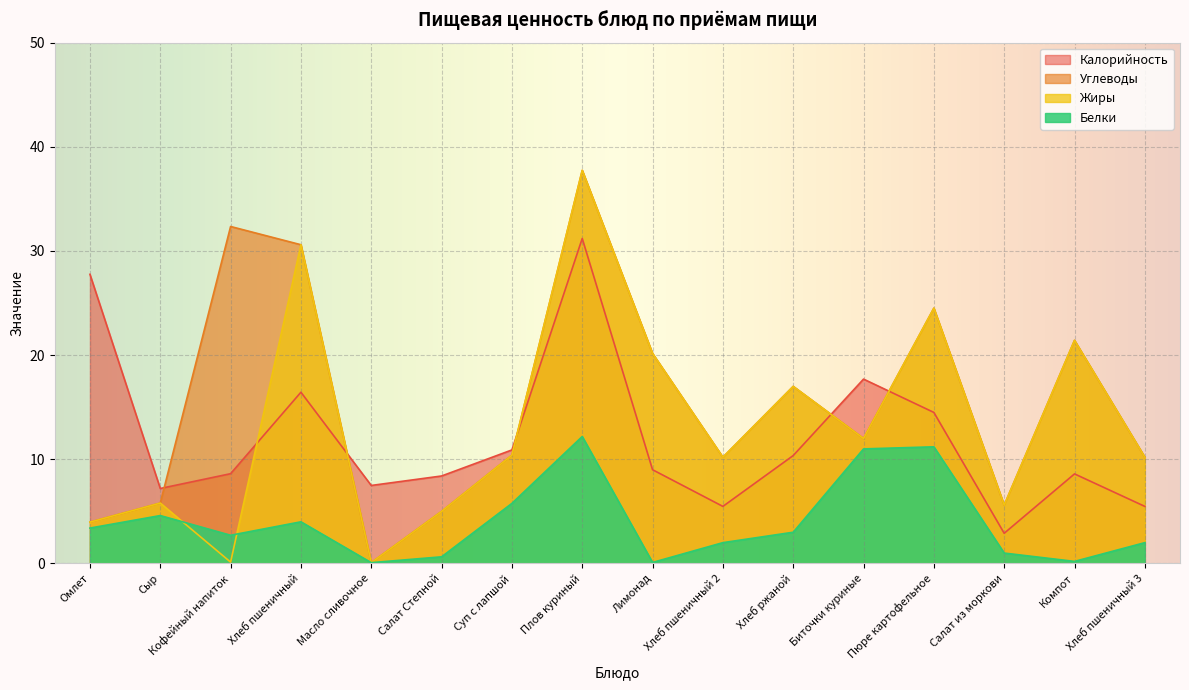

Where is the first local minimum for Калорийность?

Сыр